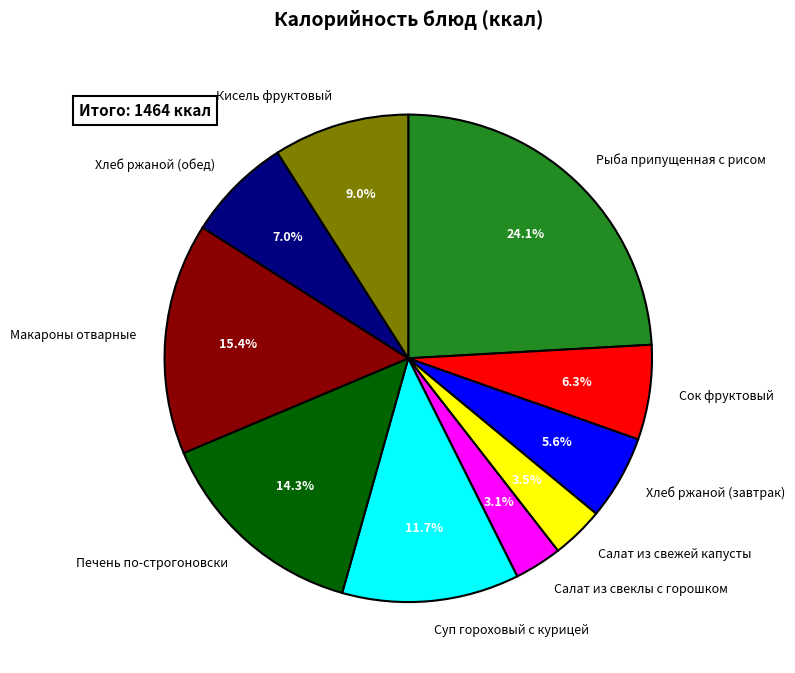

What is the largest slice in the pie chart?

Рыба припущенная с рисом